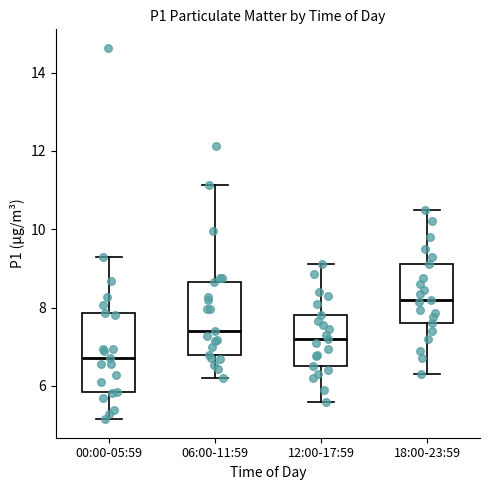

Reading left to right, transcribe this box plot: for each box, give where its median line is, the range the box spans, and where its two whiskers end, as read against the y-axis. The values are not printed on the chart, so give them approximately, as read against the axis.

00:00-05:59: median 6.8, box 5.8 to 7.8, whiskers 5.2 to 9.4
06:00-11:59: median 7.4, box 6.8 to 8.6, whiskers 6.2 to 11.2
12:00-17:59: median 7.2, box 6.6 to 7.8, whiskers 5.6 to 9.2
18:00-23:59: median 8.2, box 7.6 to 9.2, whiskers 6.4 to 10.6